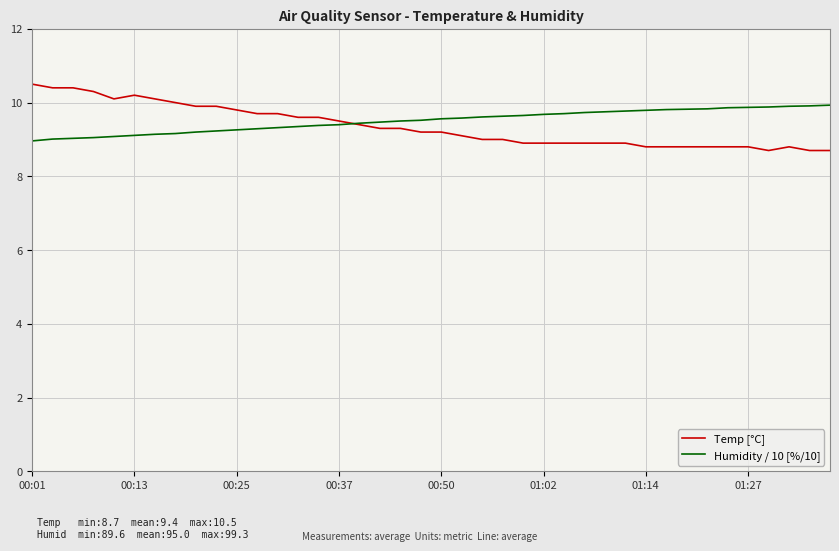

List the series in order of their peak value, lowest first.

Humidity / 10 [%/10], Temp [°C]